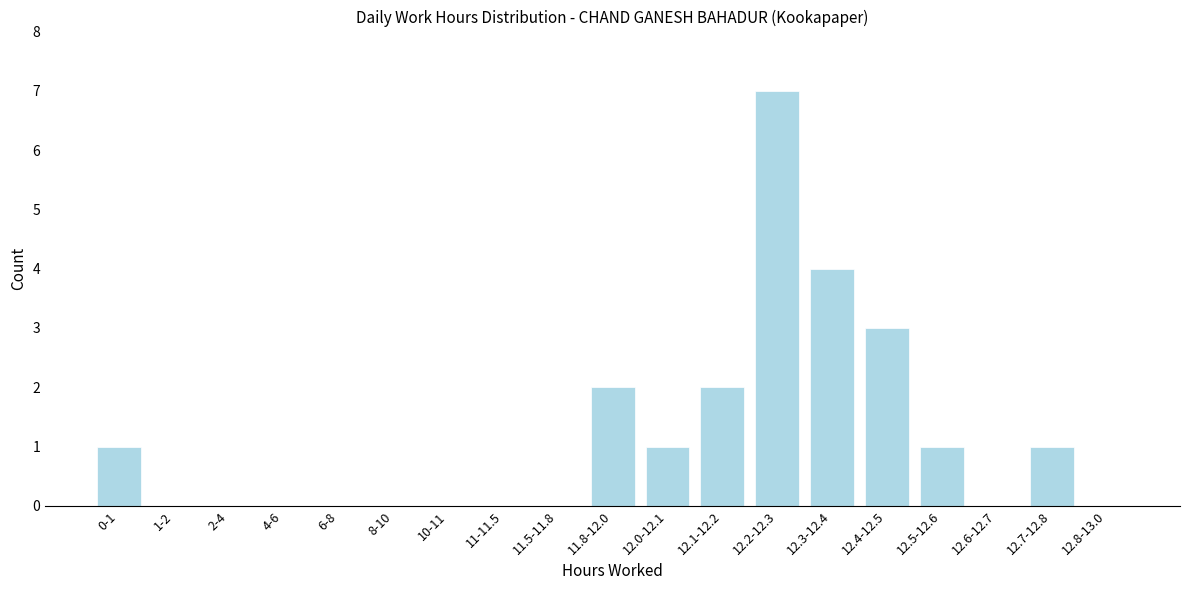

Reading left to right, transcribe all the data shown in this chart.

0-1=1	1-2=0	2-4=0	4-6=0	6-8=0	8-10=0	10-11=0	11-11.5=0	11.5-11.8=0	11.8-12.0=2	12.0-12.1=1	12.1-12.2=2	12.2-12.3=7	12.3-12.4=4	12.4-12.5=3	12.5-12.6=1	12.6-12.7=0	12.7-12.8=1	12.8-13.0=0